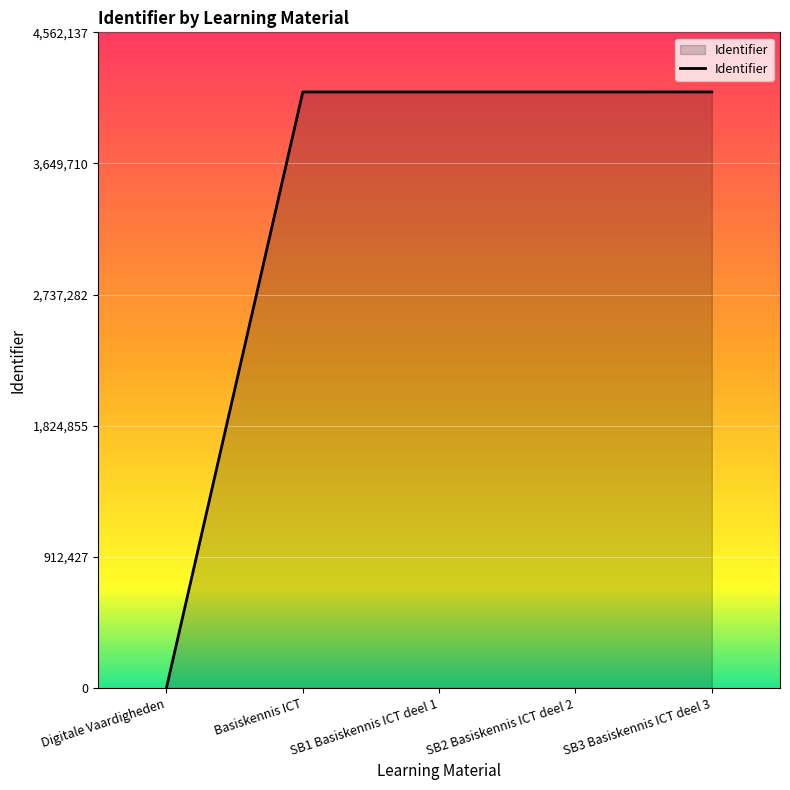

What is the greatest value displayed?

4147398